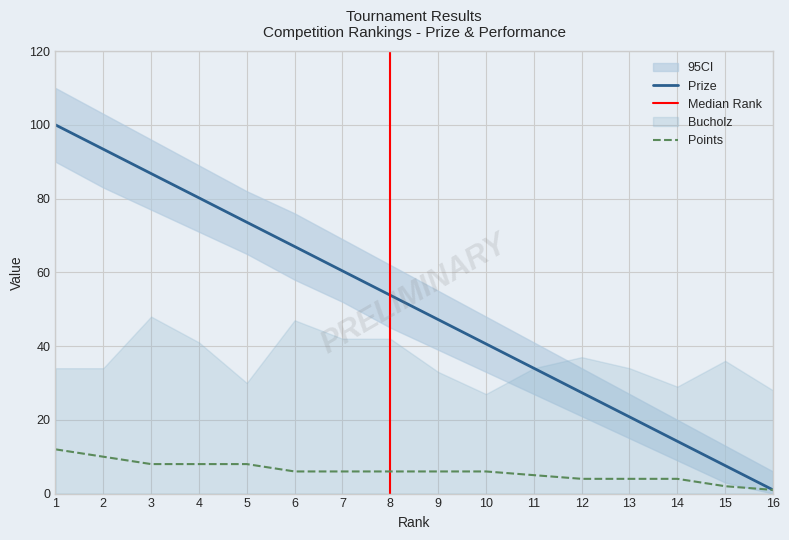

How many categories are shown in the chart?

16